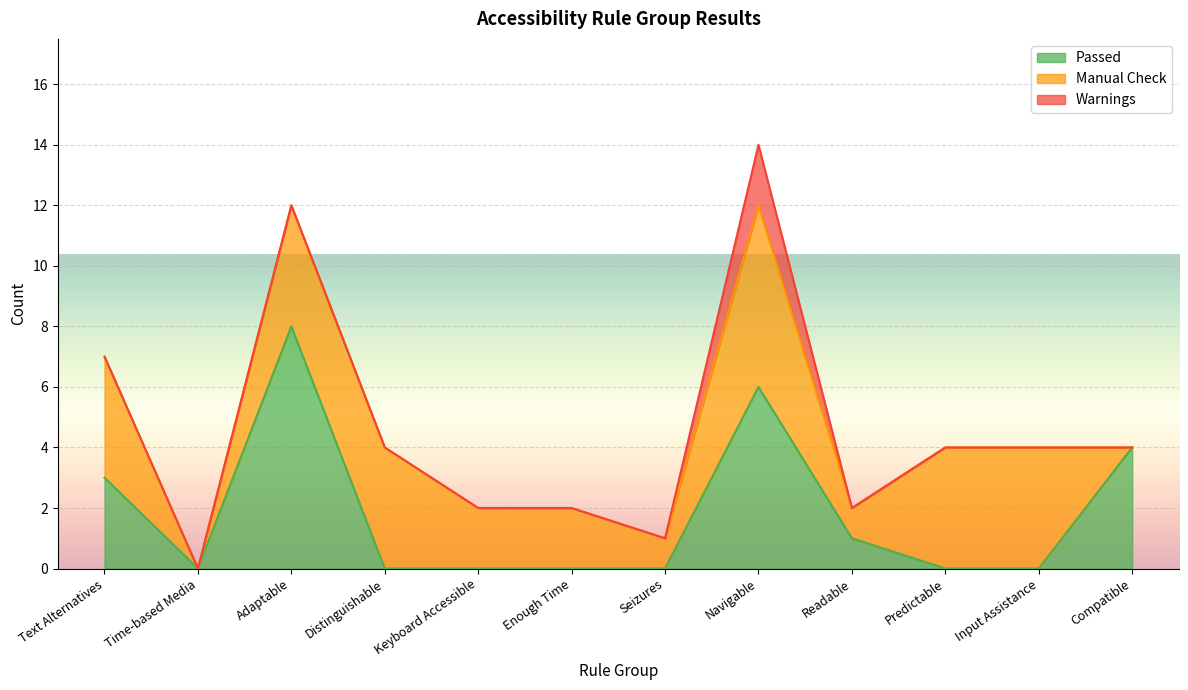

Does the chart display data point markers on the line(s)?

No